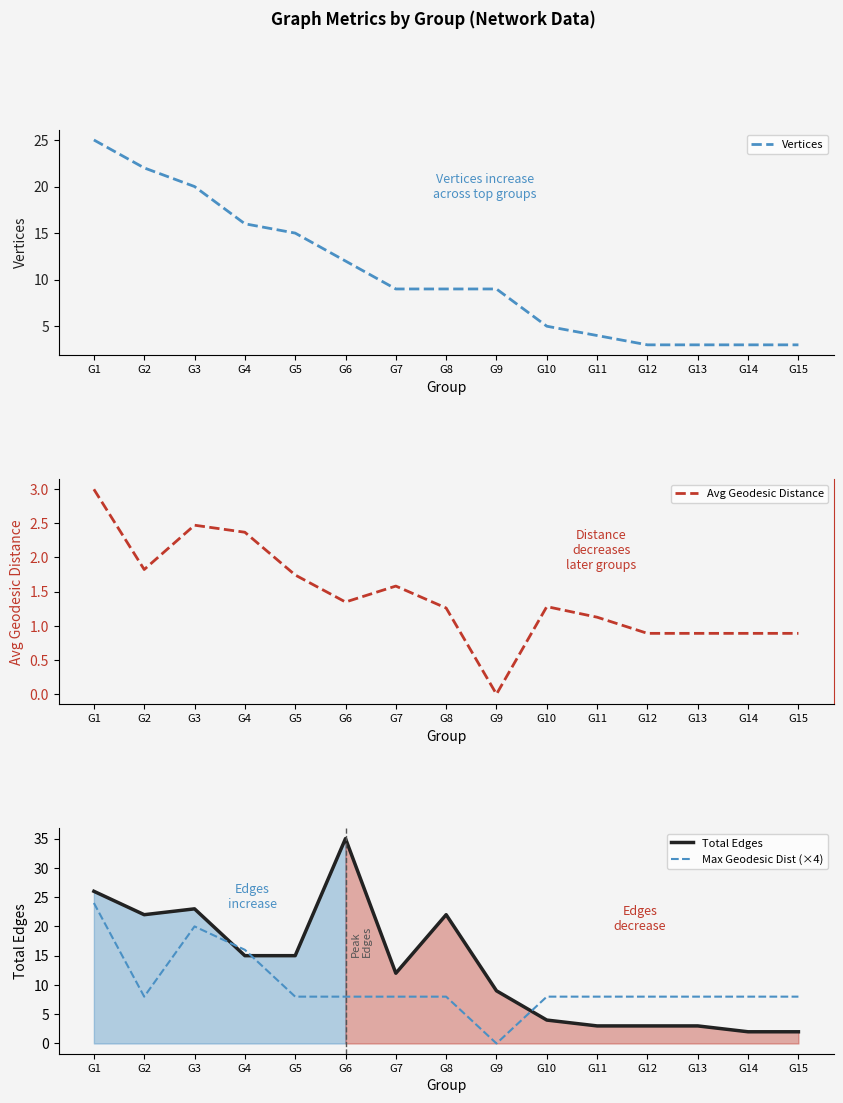

What is the average value of the Max Geodesic Dist (×4) series?

10